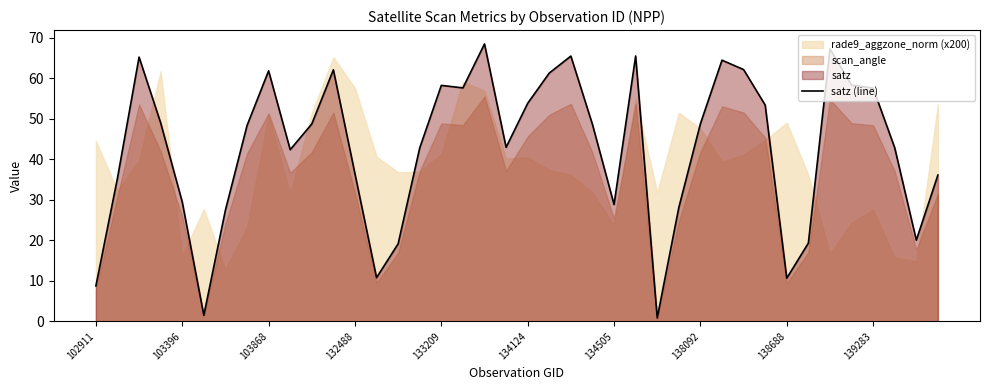

The satz (line) series shows 61.8 at 103868. True or false?

True